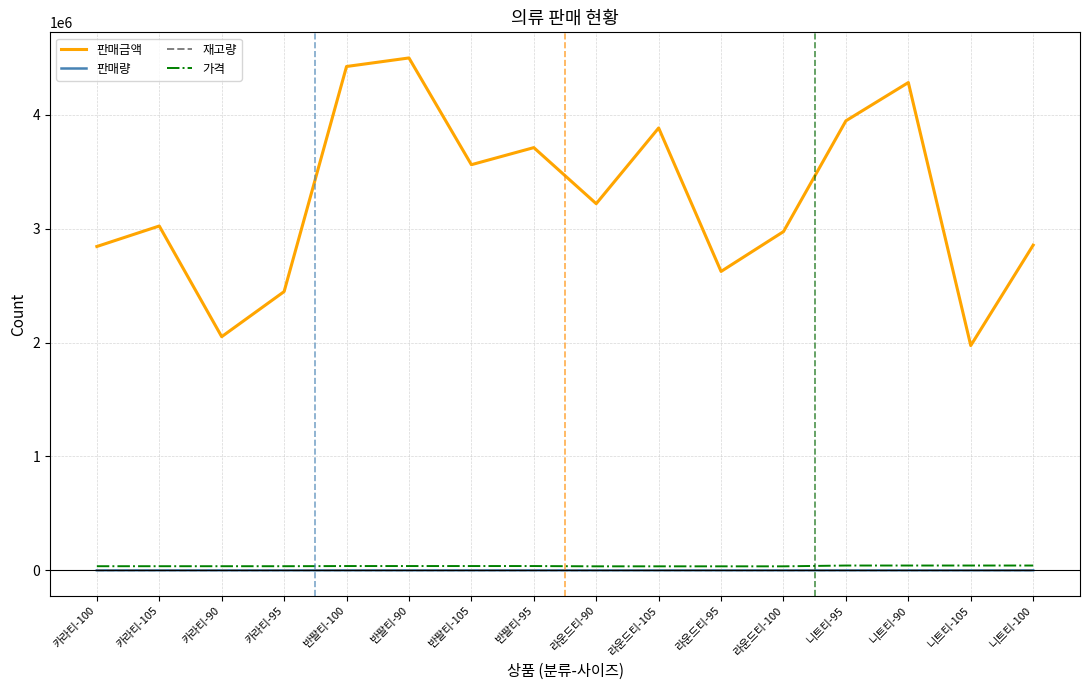

What is the minimum value shown in the chart?

47